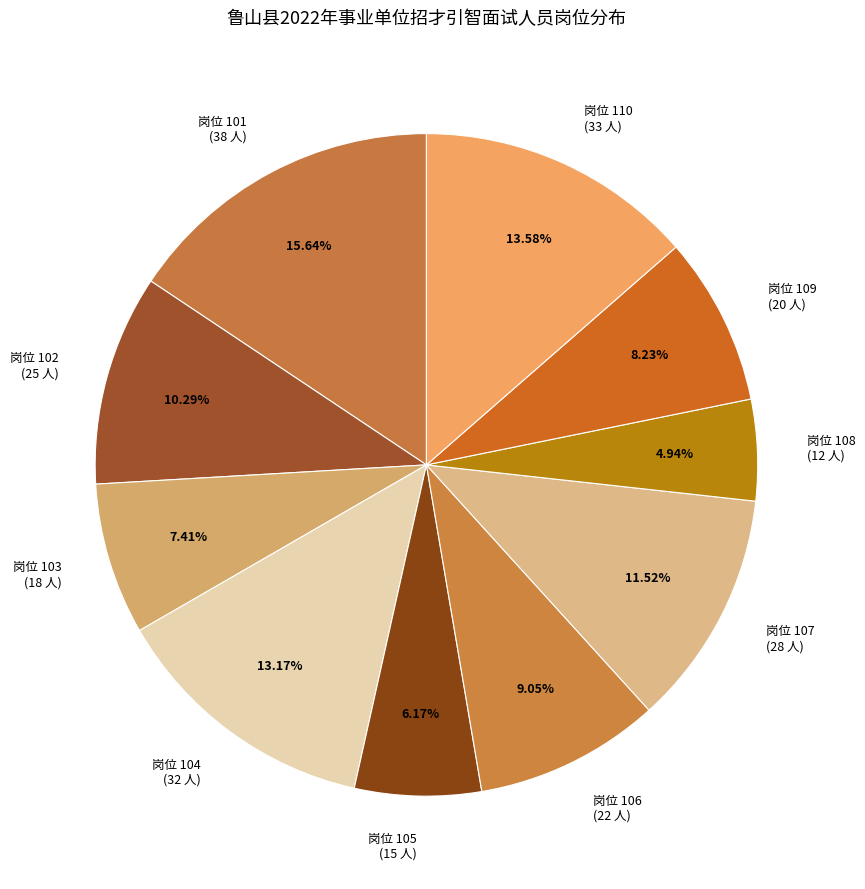

Which has a higher value, 岗位 101 (38 人) or 岗位 102 (25 人)?

岗位 101 (38 人)